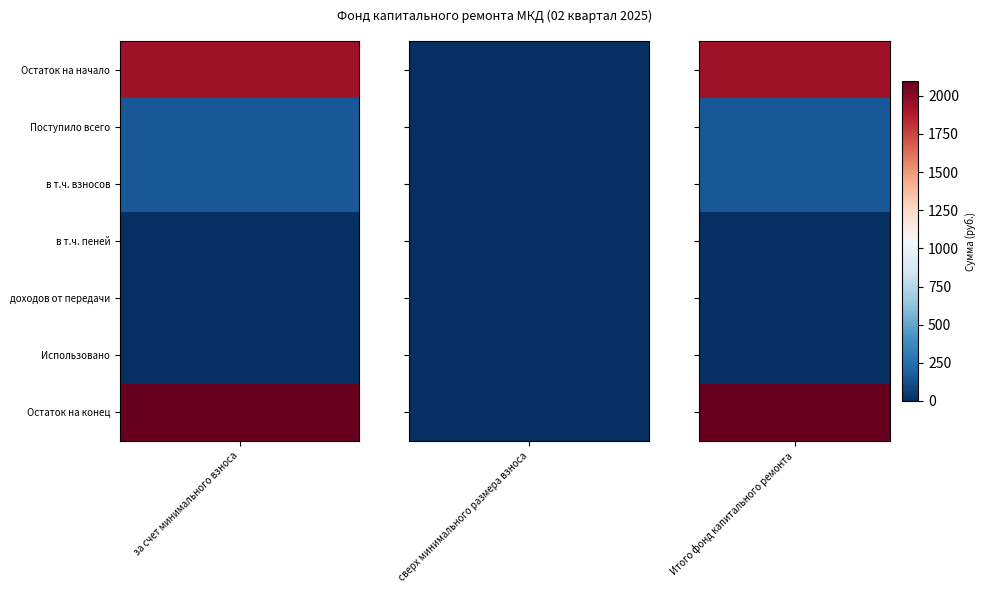

What is the total value across all series at Поступило всего?

322.4